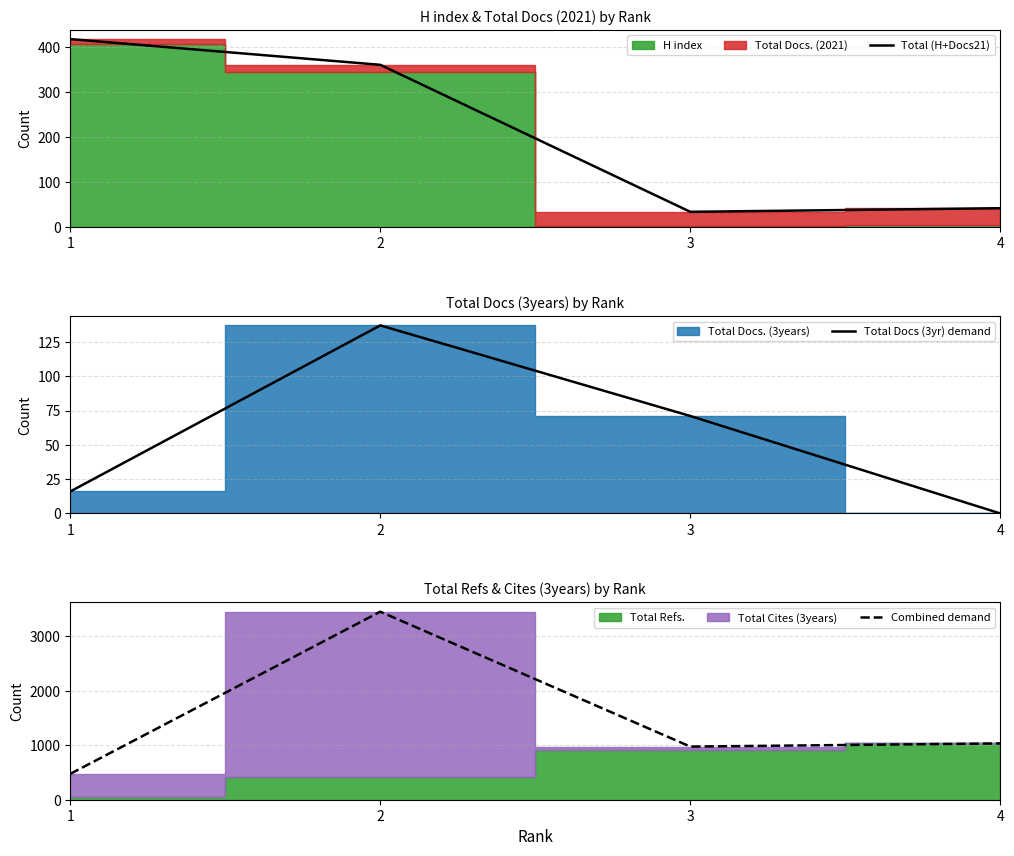

What is the greatest value displayed?

3454